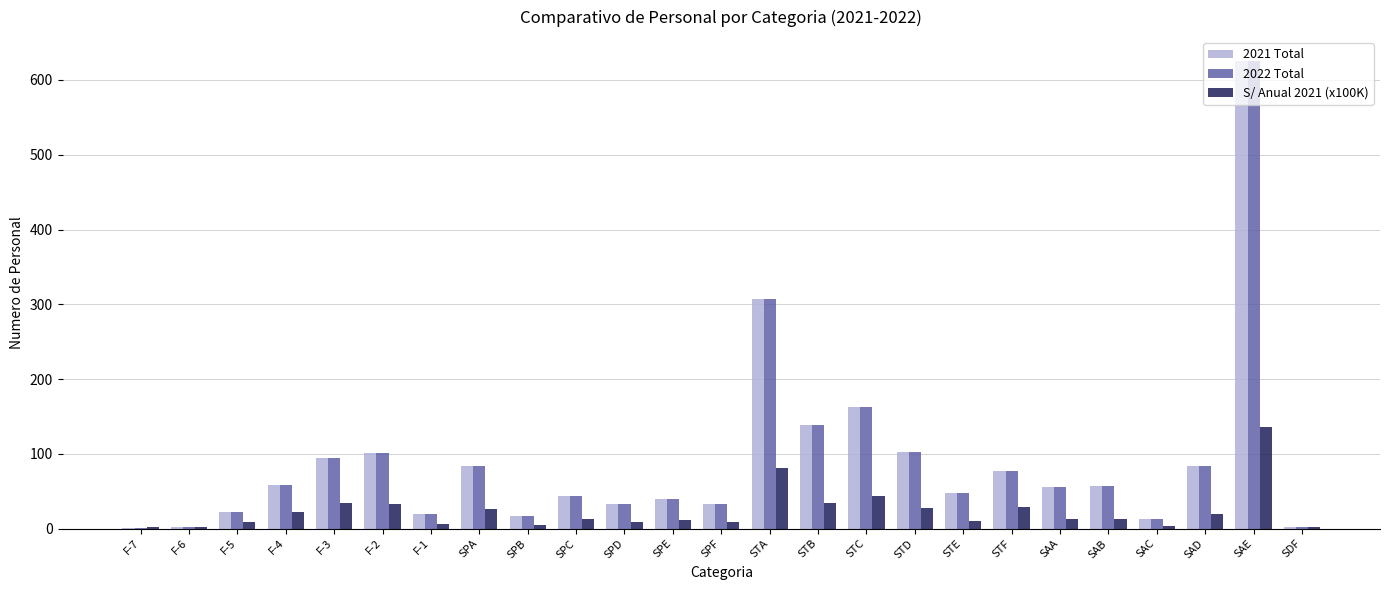

Which category has the highest value in the 2022 Total series?

SAE